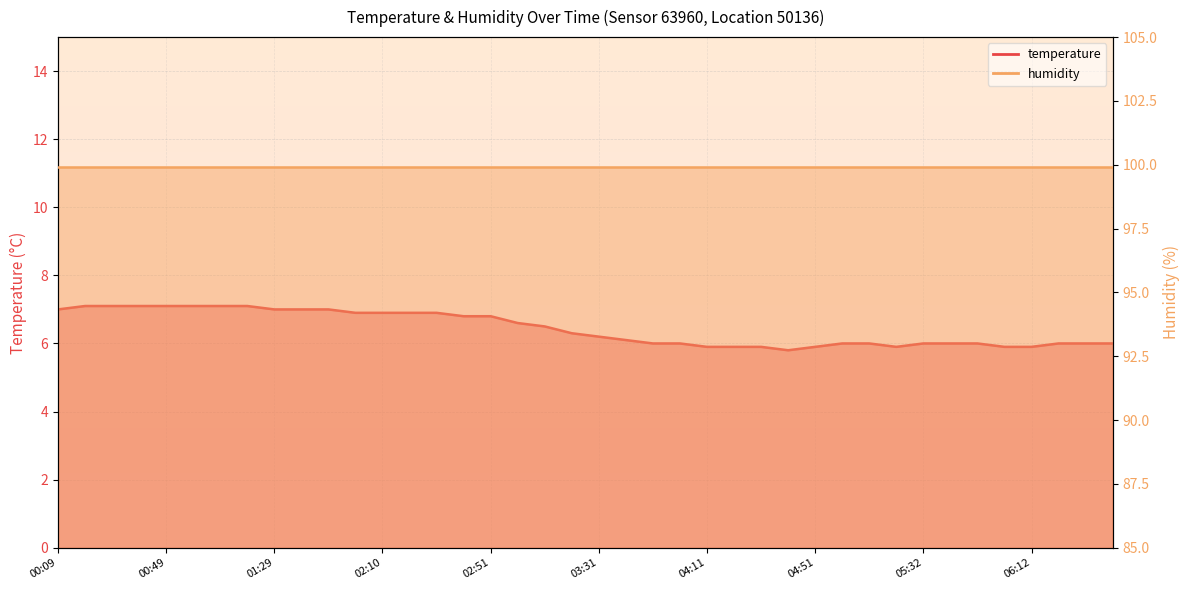

What is the difference between the maximum and minimum values?

1.3